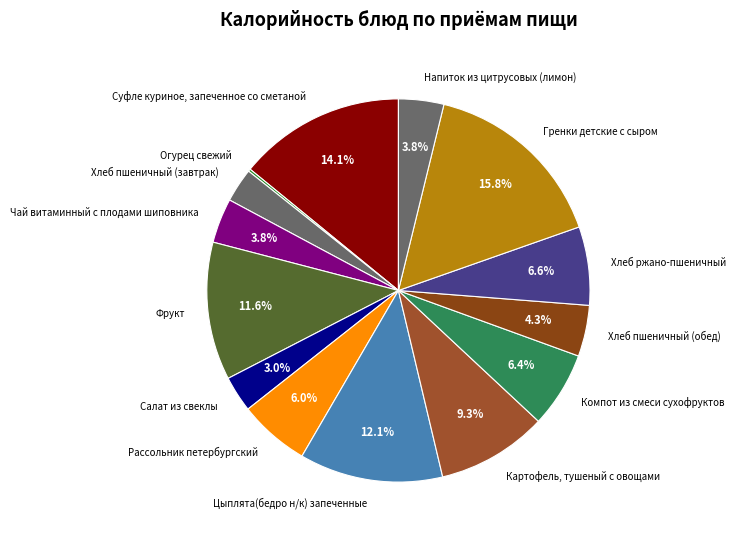

To the nearest percent, what is the difference between the Гренки детские с сыром and Салат из свеклы slice percentages?

13%